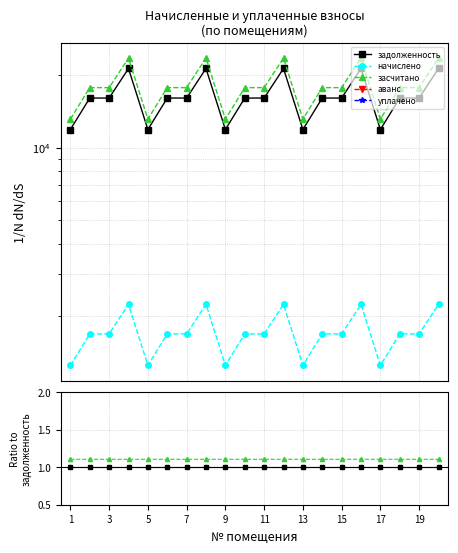

Which label corresponds to the smallest value in the chart?

1